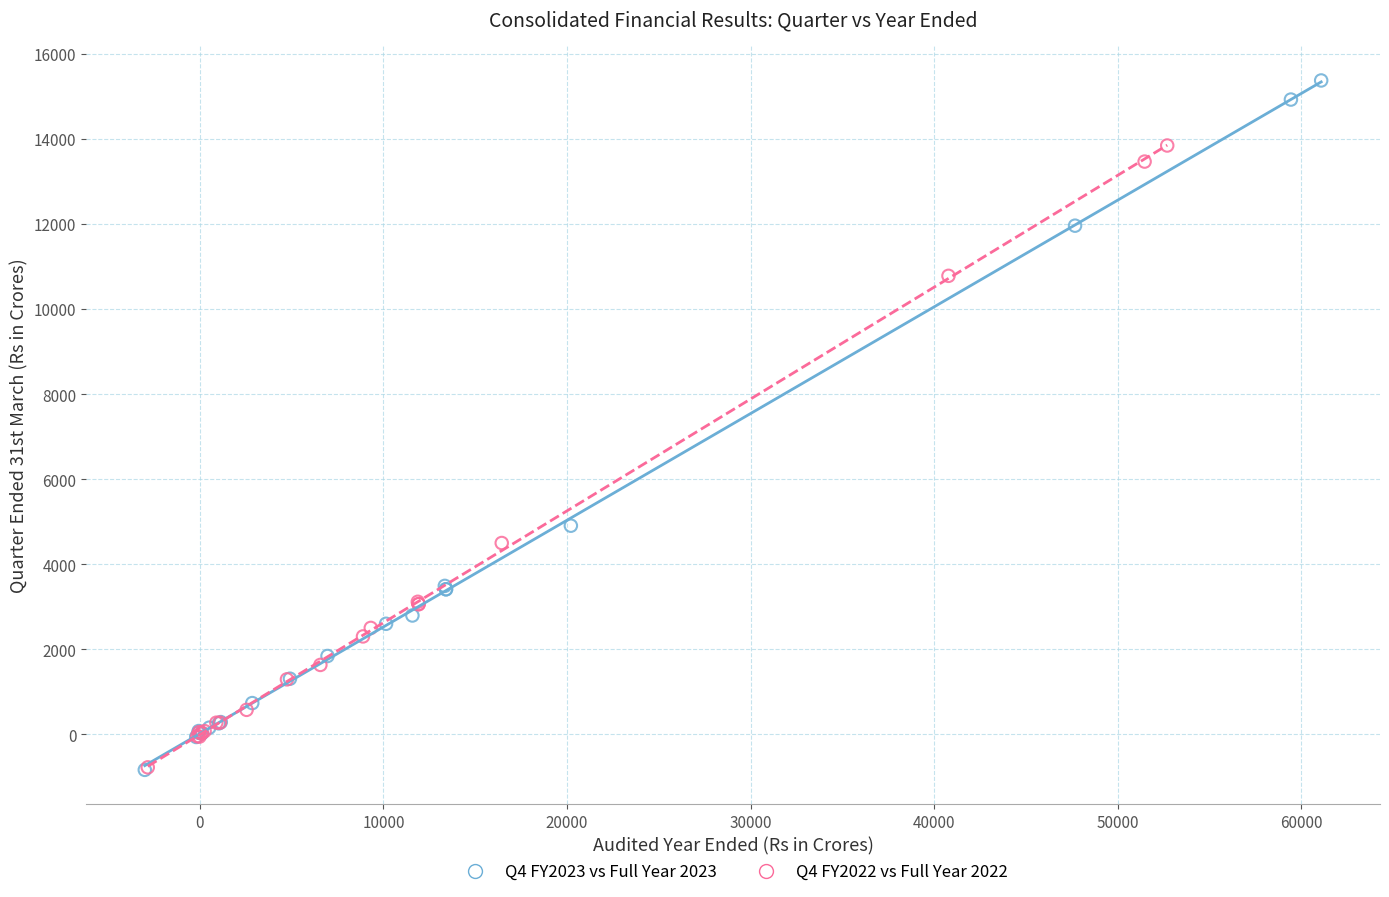

Which series reaches the maximum Y coordinate?

Q4 FY2023 vs Full Year 2023